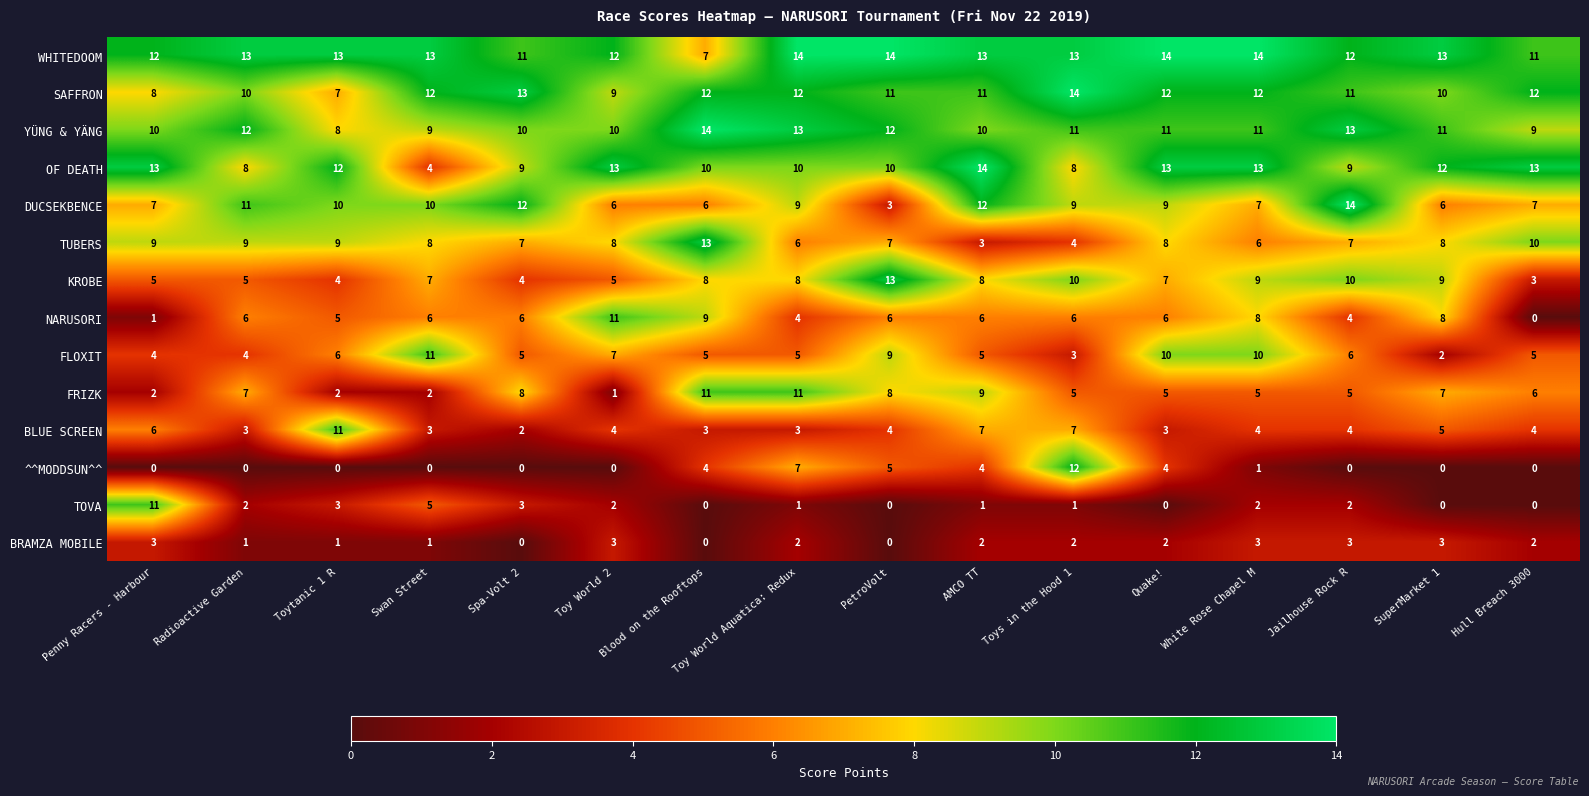

How many data points in YÜNG & YÄNG are less than 11?

7